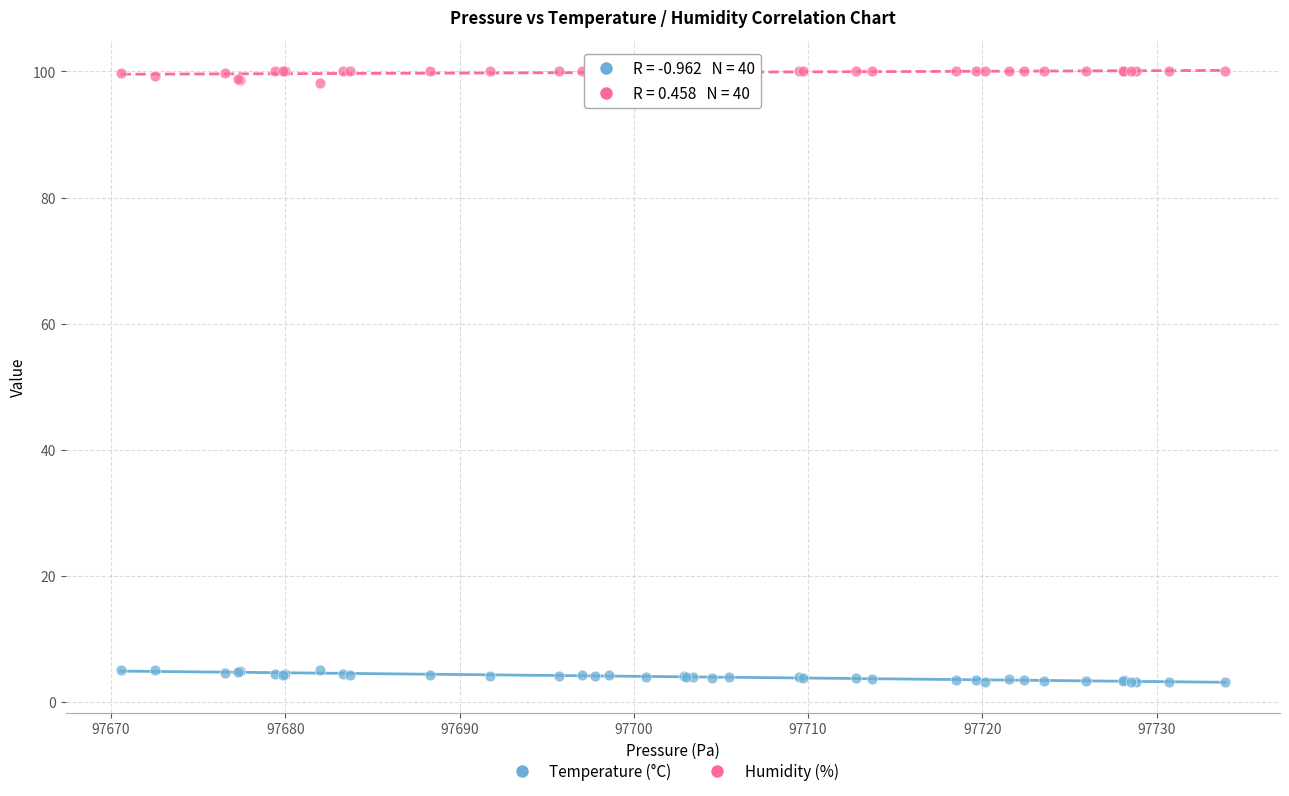

Which series contains the lowest Y value?

Temperature (°C)